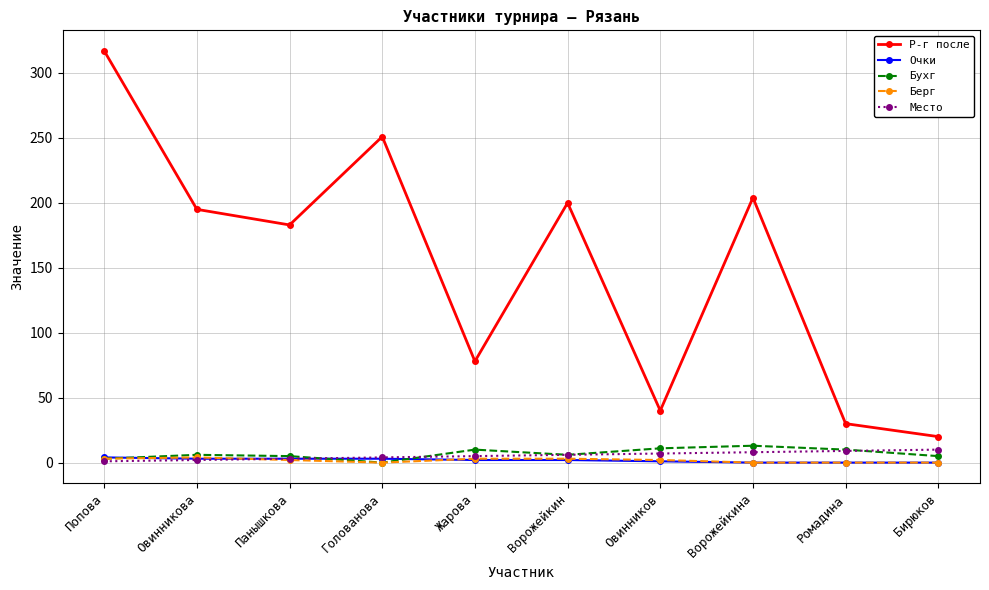

Which category has the highest value in the Р-г после series?

Попова